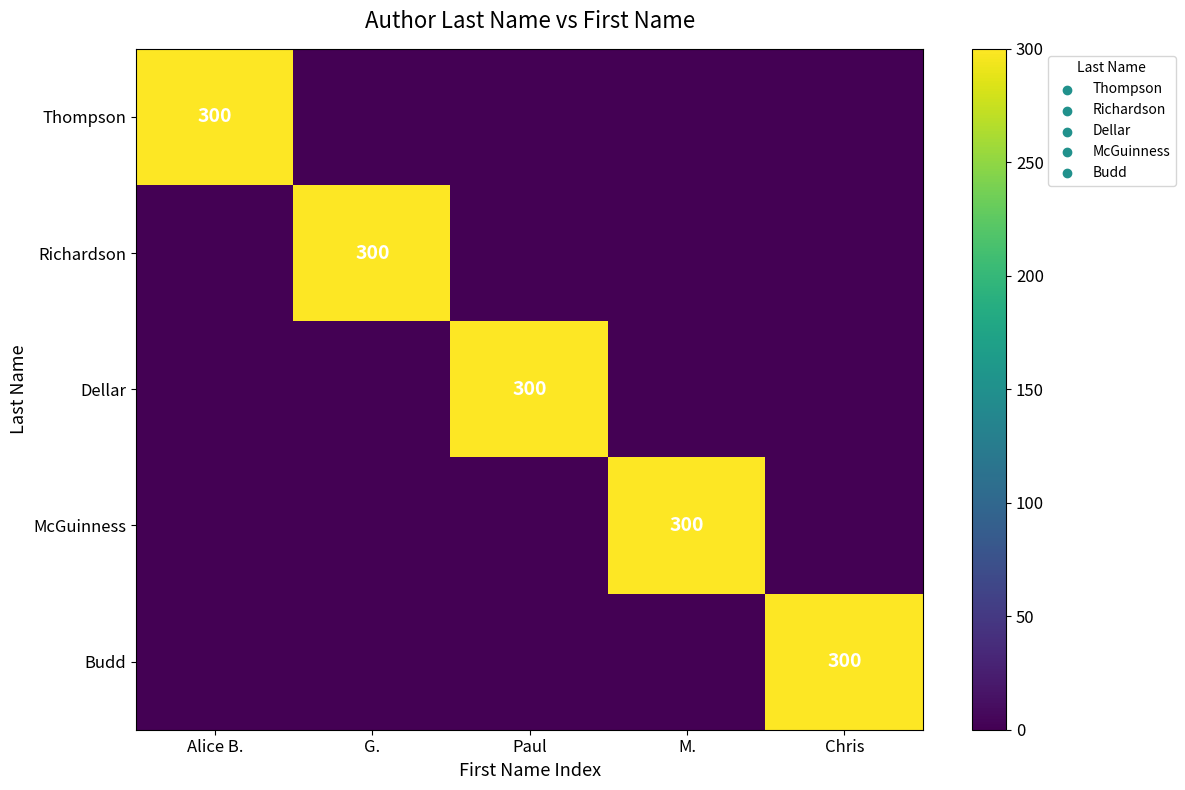

Is it true that Budd equals 300 at Chris?

True